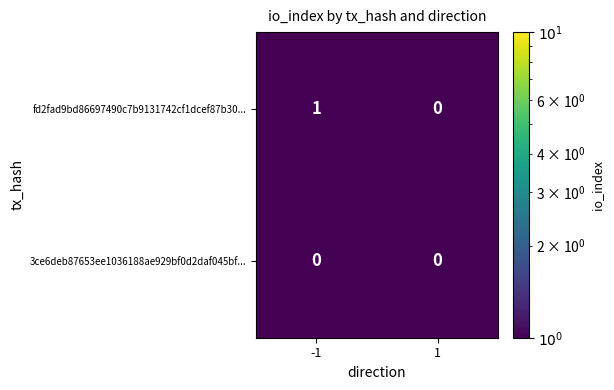

Rank the series at -1 from lowest to highest value.

3ce6deb87653ee1036188ae929bf0d2daf045bf..., fd2fad9bd86697490c7b9131742cf1dcef87b30...